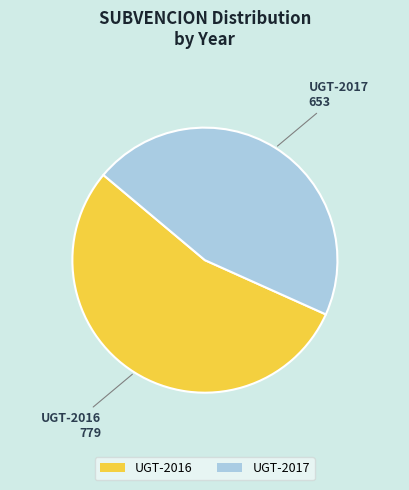

What is the smallest slice in the pie chart?

UGT-2017